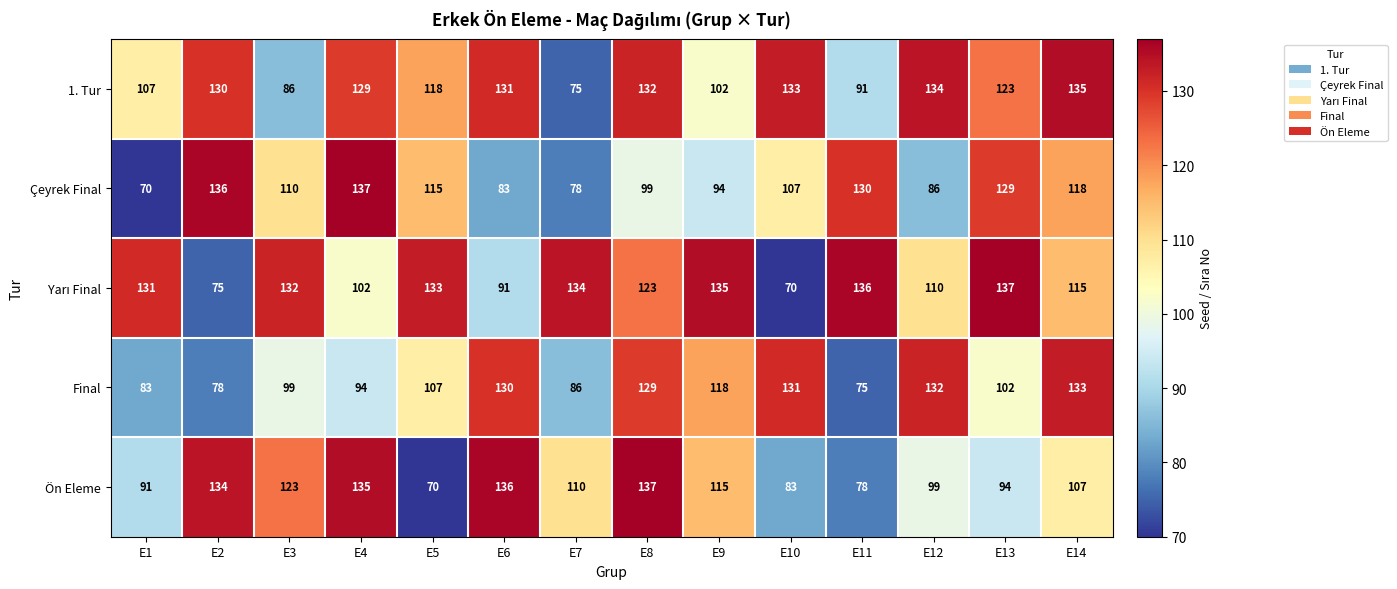

Is it true that Ön Eleme equals 29 at E5?

False